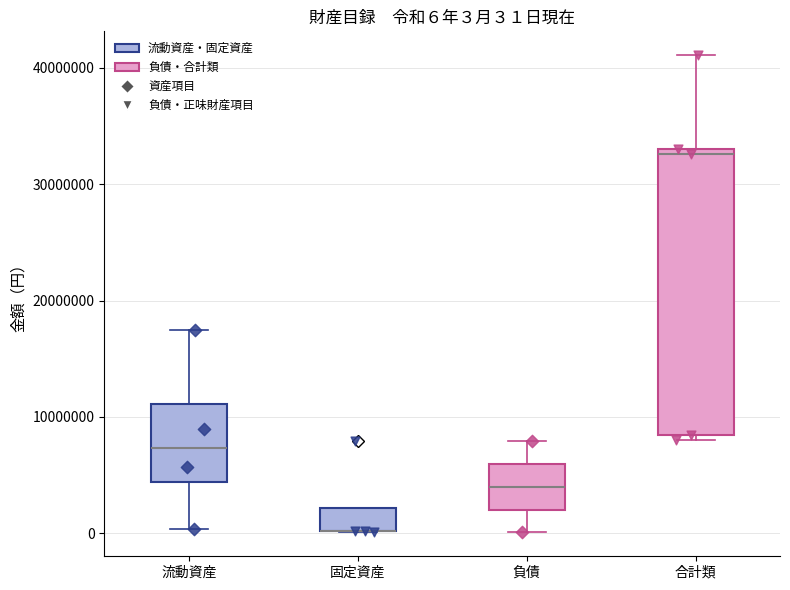

Comparing the boxes themselves (not the whiskers), which one is the tallest?

合計類